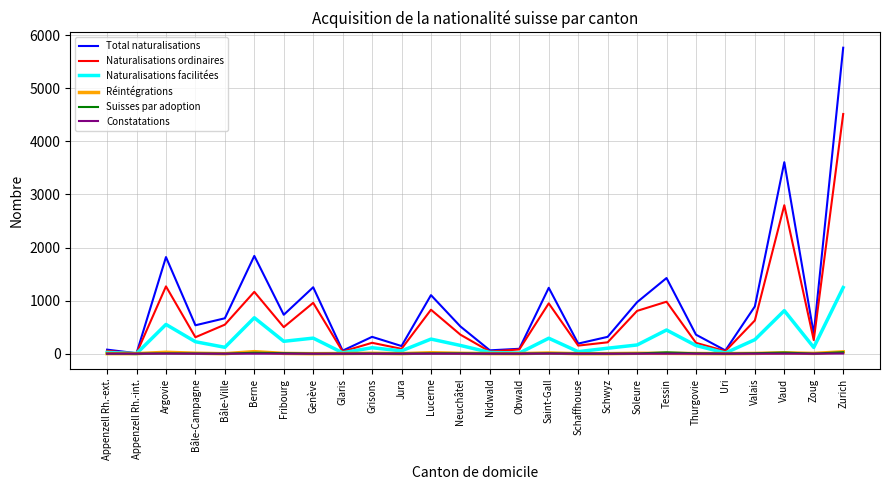

Does the chart display data point markers on the line(s)?

No